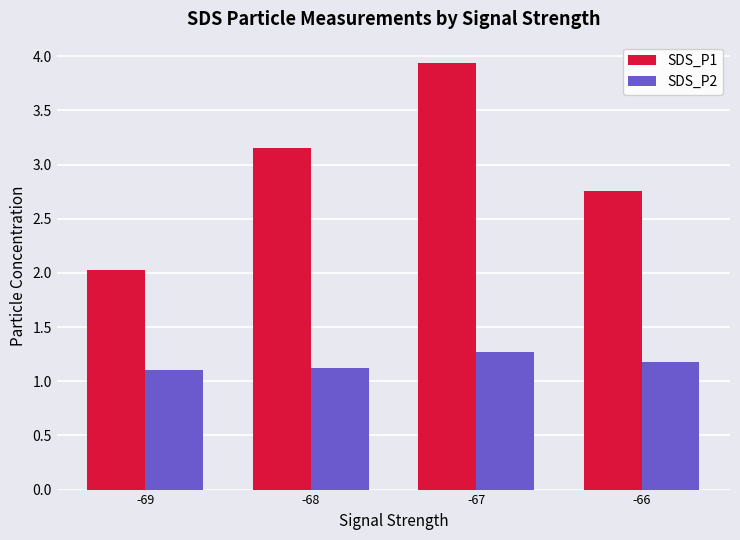

At which label does SDS_P1 first exceed 3?

-68